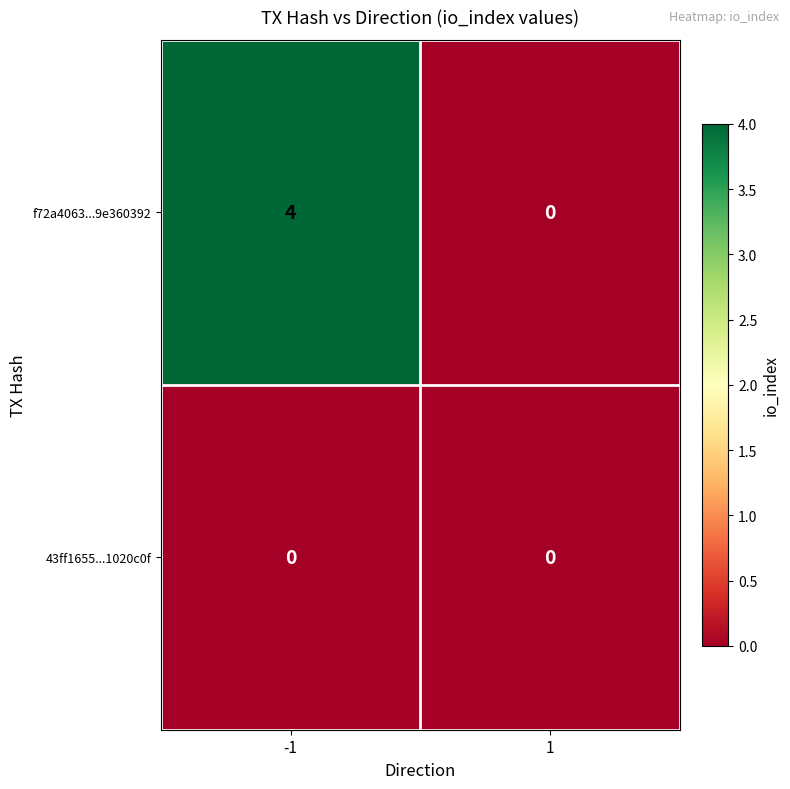

At which category is the sum across all series the highest?

-1